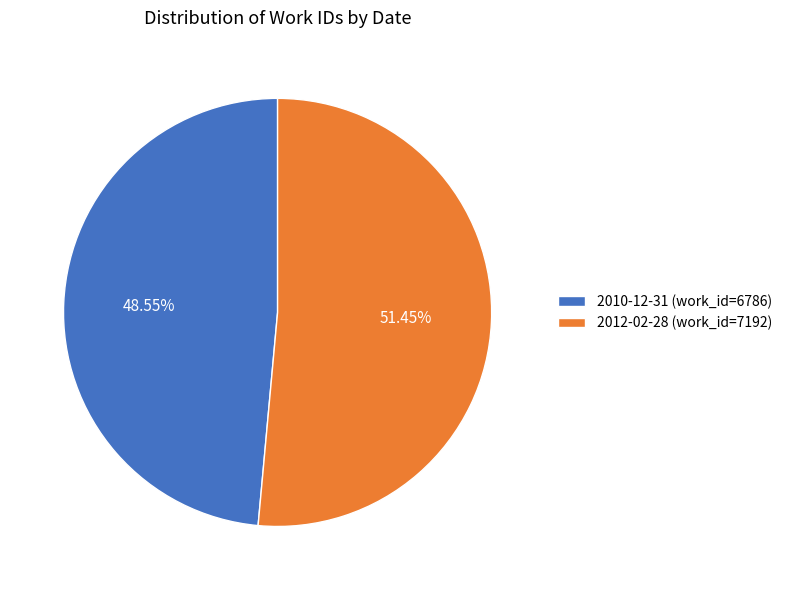

Between 2010-12-31 (work_id=6786) and 2012-02-28 (work_id=7192), which is larger?

2012-02-28 (work_id=7192)